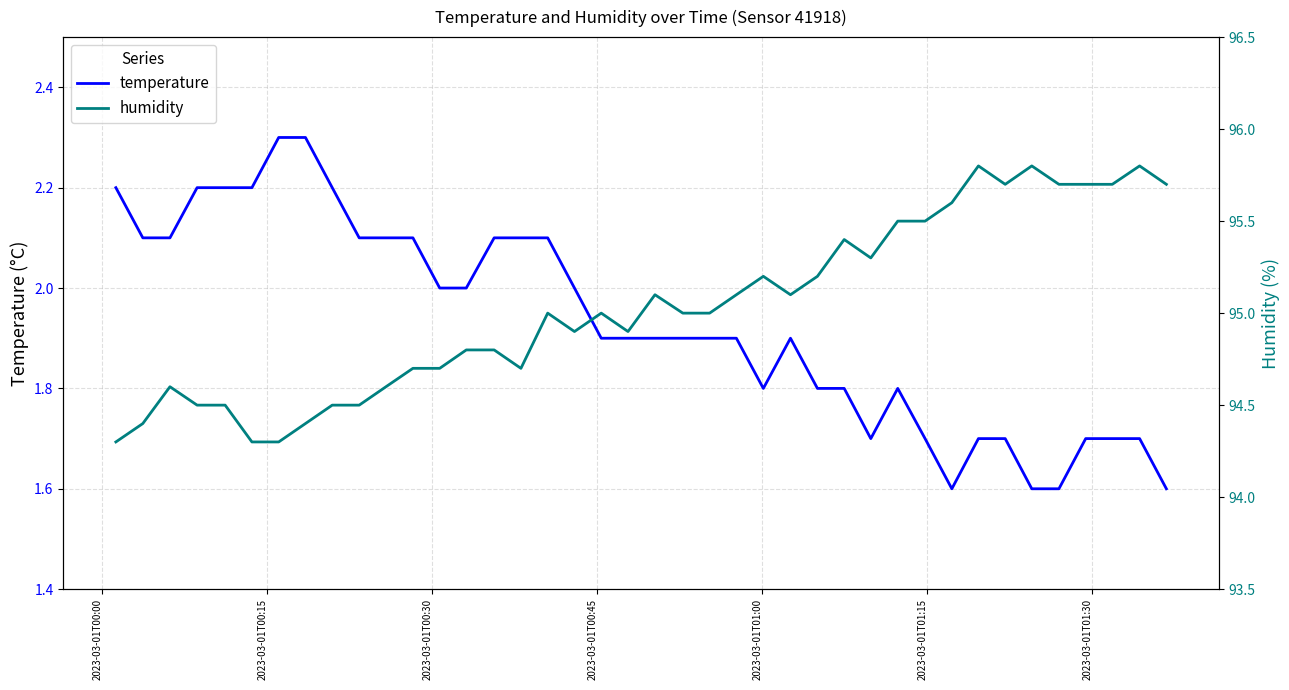

How many categories are shown in the chart?

40